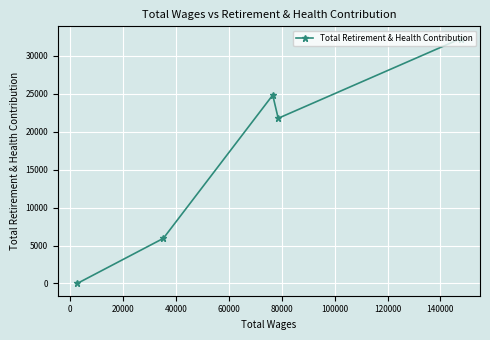

What is the greatest value displayed?

32267